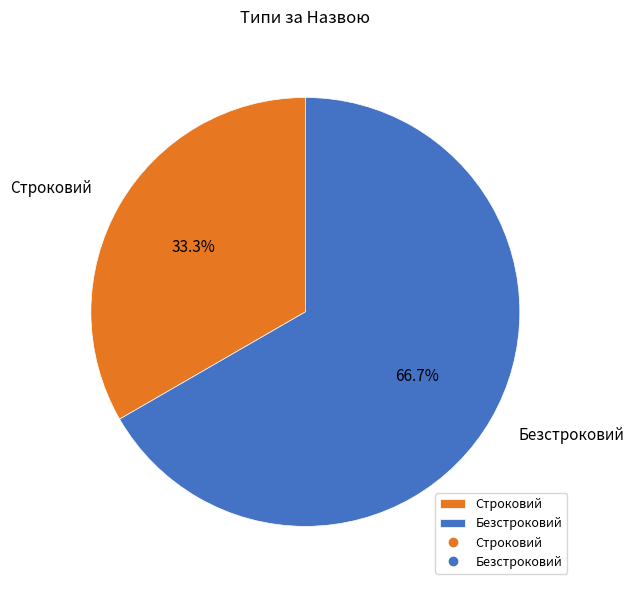

What percentage is the Строковий slice, to the nearest percent?

33%